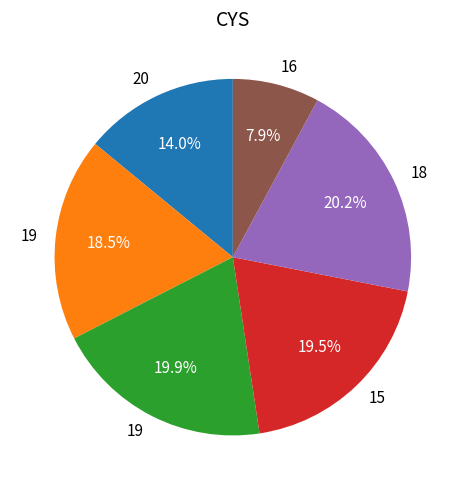

Is there any slice that represents more than half of the pie?

No